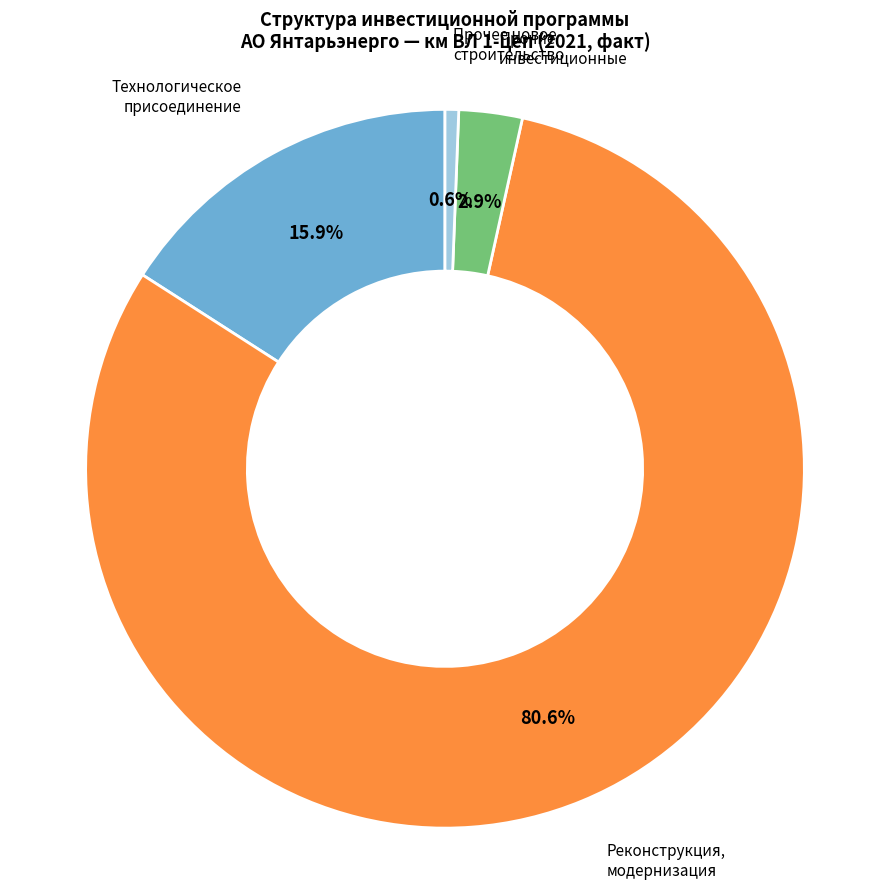

Rank the categories by value from lowest to highest.

Прочее новое строительство, Прочие инвестиционные, Технологическое присоединение, Реконструкция, модернизация